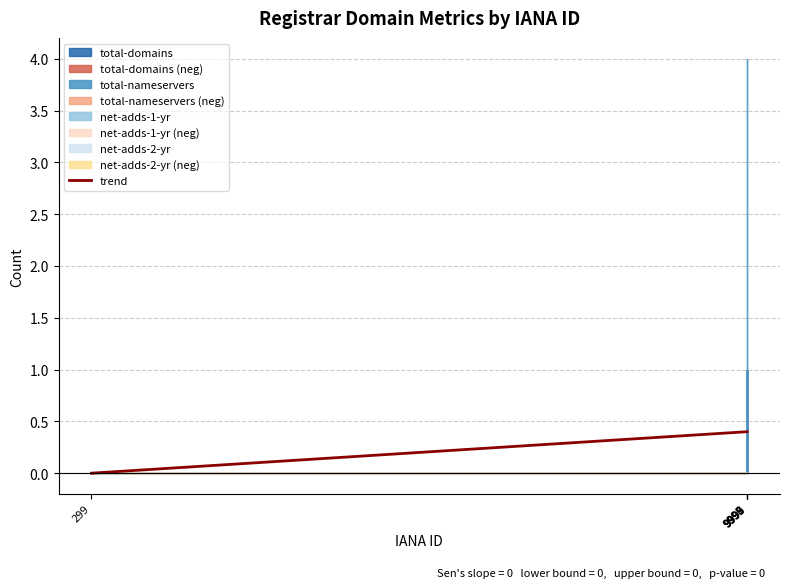

Which category has the lowest value across all series?

299